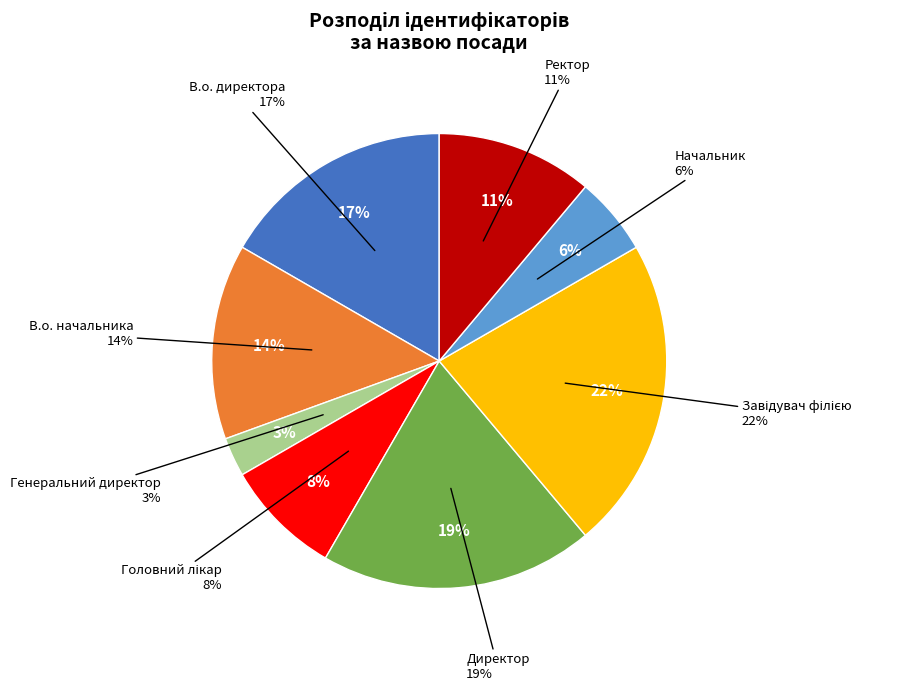

True or false: В.о. директора accounts for 17% of the total.

True